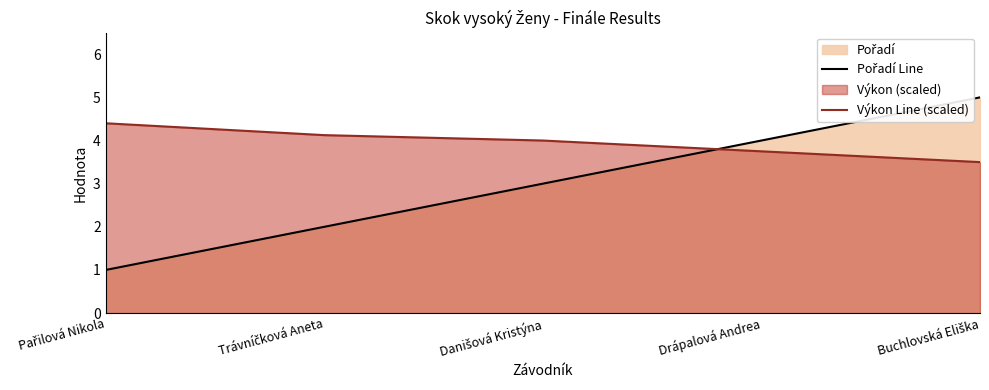

At which category does the chart reach its minimum across all series?

Pařilová Nikola